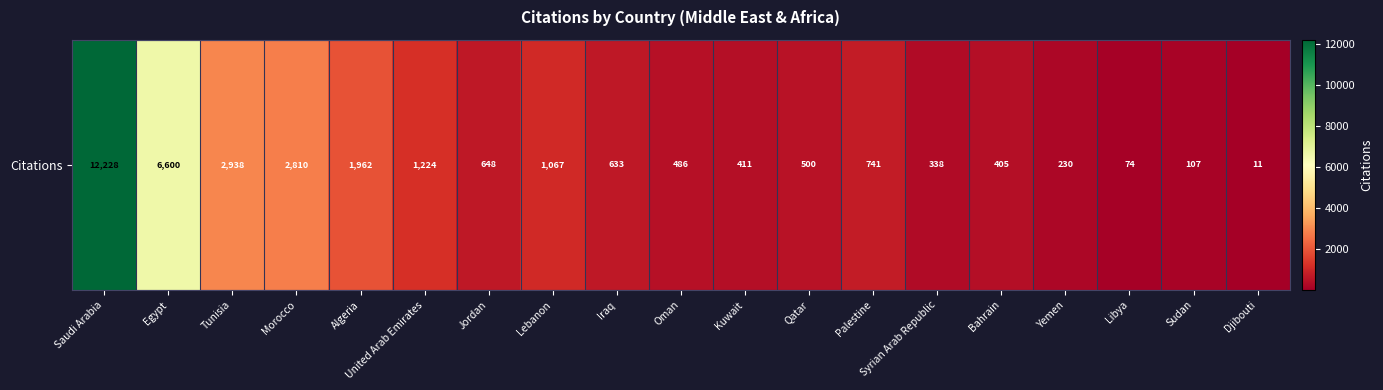

What is the change in value from Tunisia to Libya?

-2864